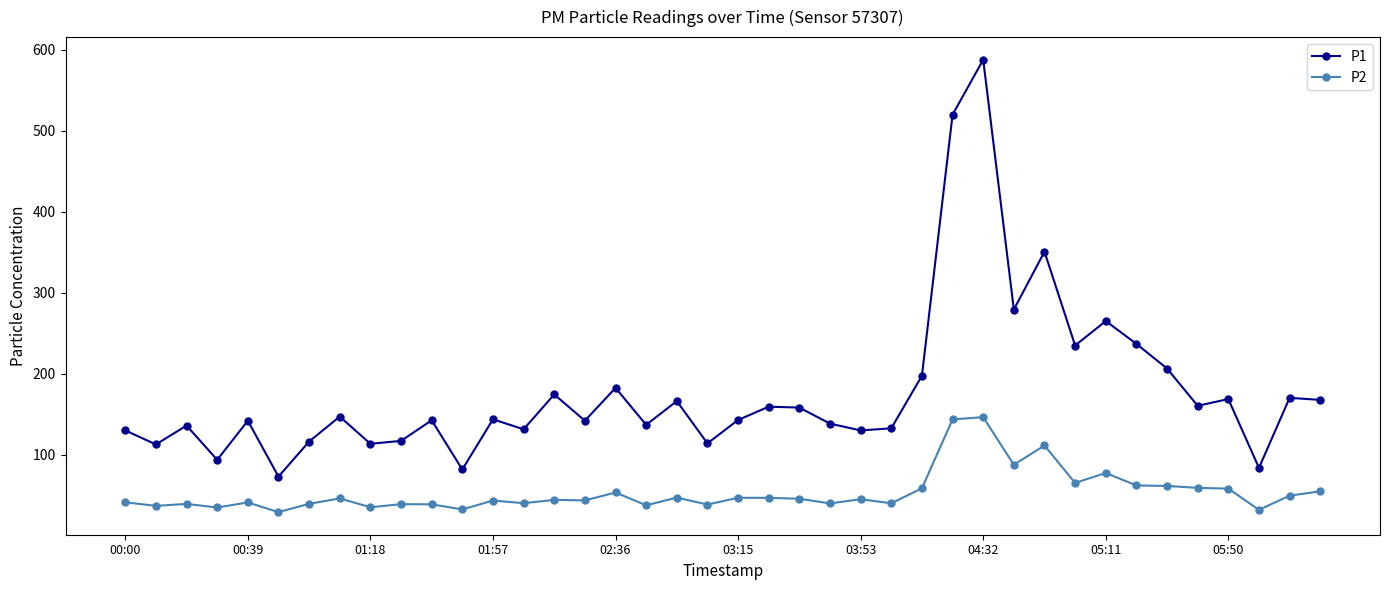

What is the average value of the P2 series?

53.4